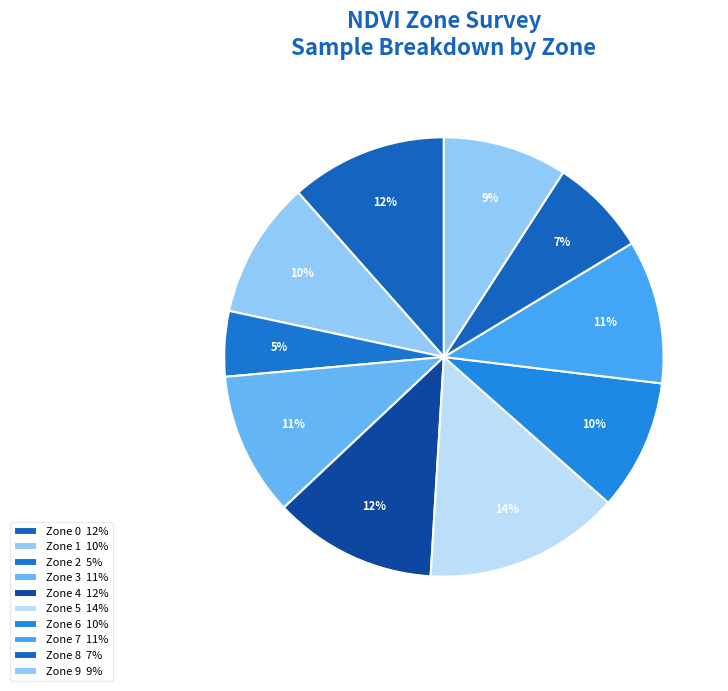

The Zone 5 slice represents 1% of the pie. True or false?

False